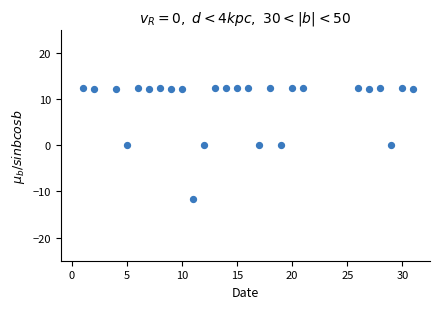

What is the range of Y values (max minus min)?

24.0